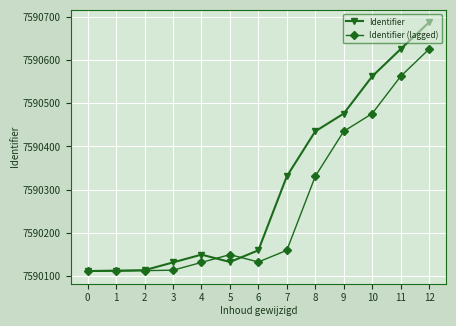

Between 3 and 7, which series saw the biggest shift?

Identifier